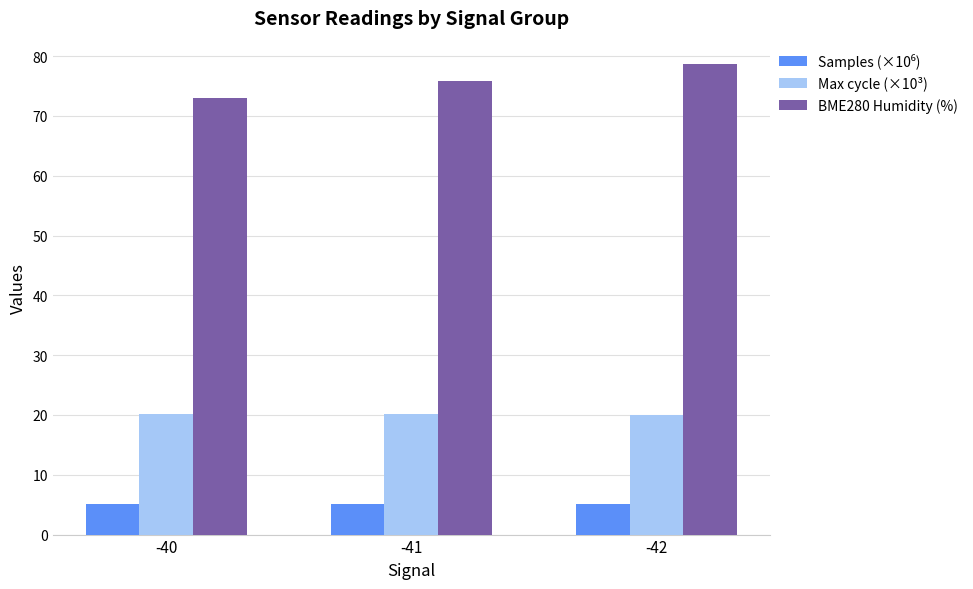

True or false: Max cycle (×10³) has a value of 13.8 at -42.

False